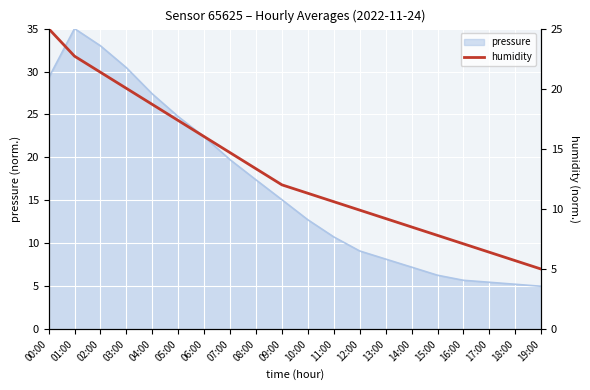

Read the value at 02:00.

21.4